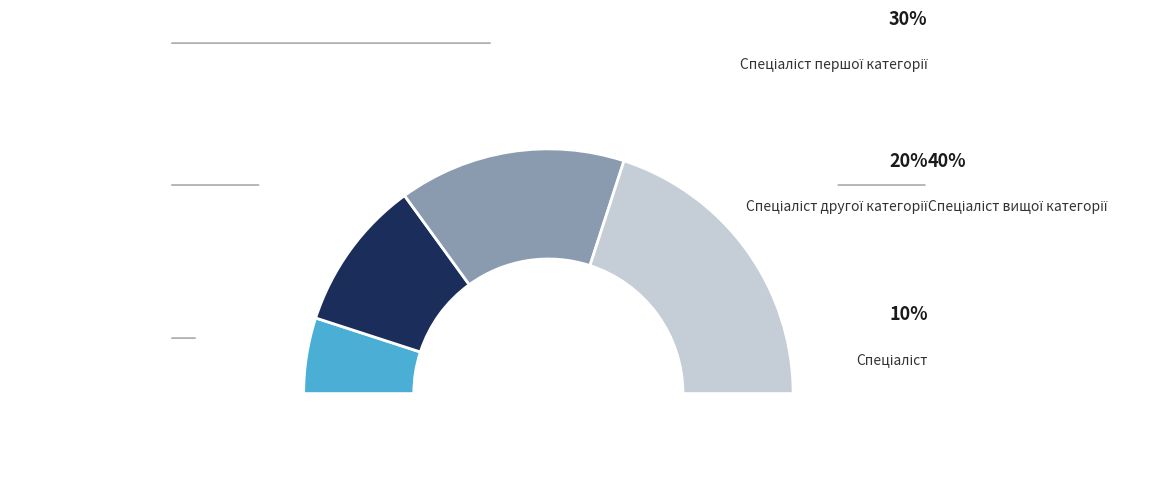

What is the ratio of the value at Спеціаліст другої категорії to the value at Спеціаліст першої категорії?

0.7